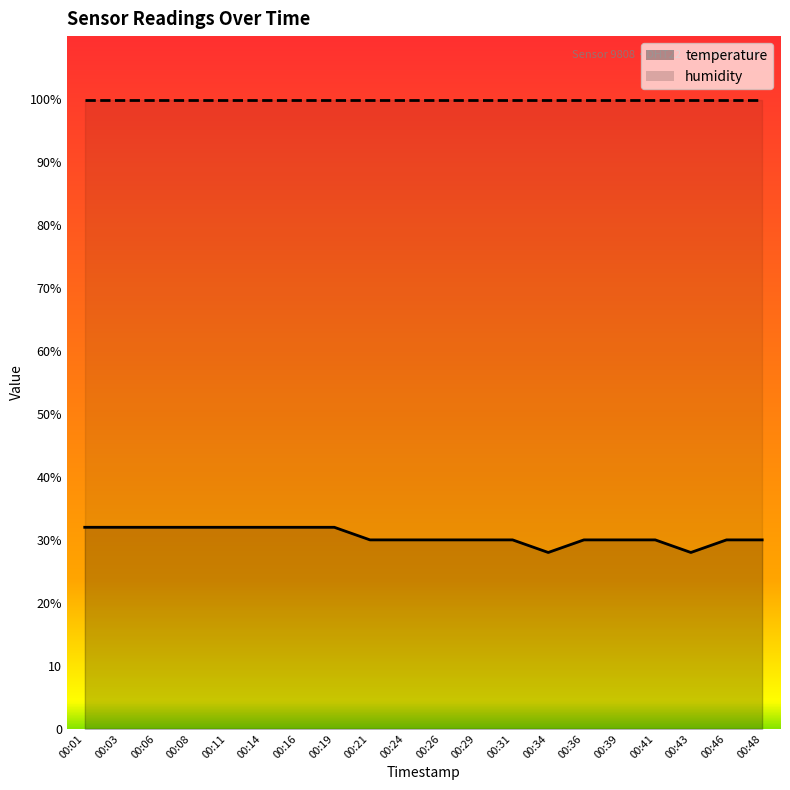

Is it true that the value at 00:16 is 14.3?

False